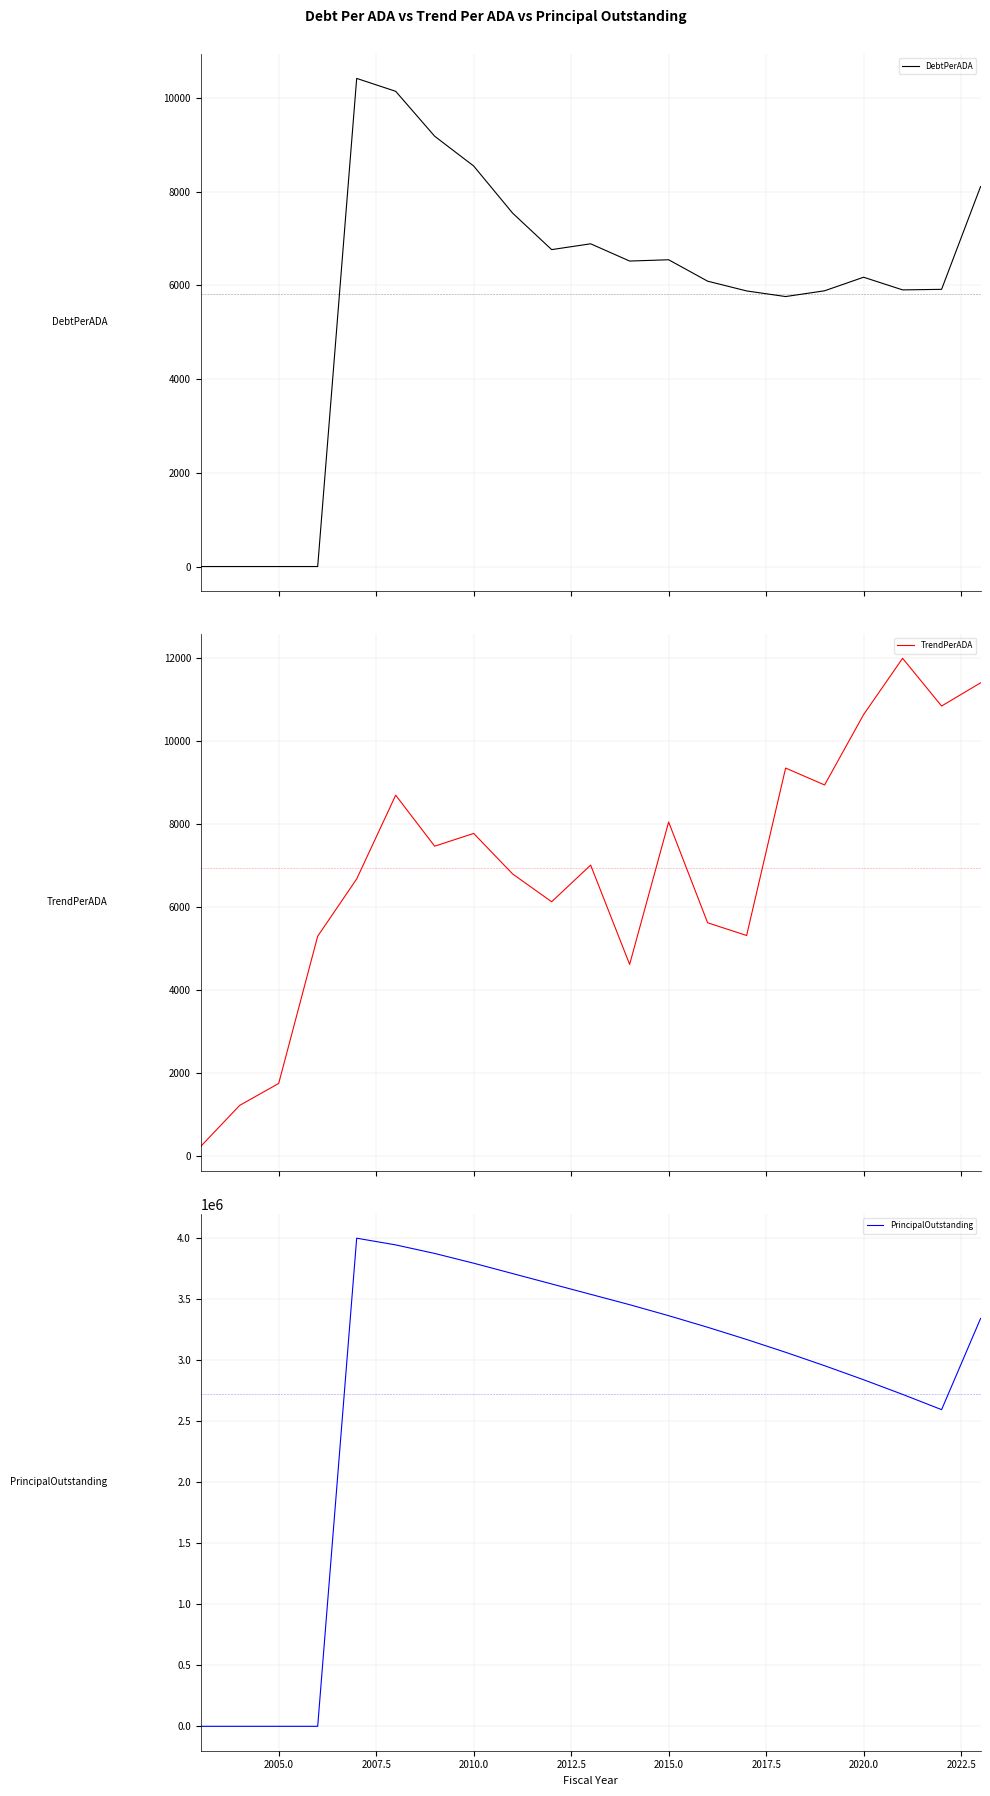

What is the maximum value for DebtPerADA?

10416.7